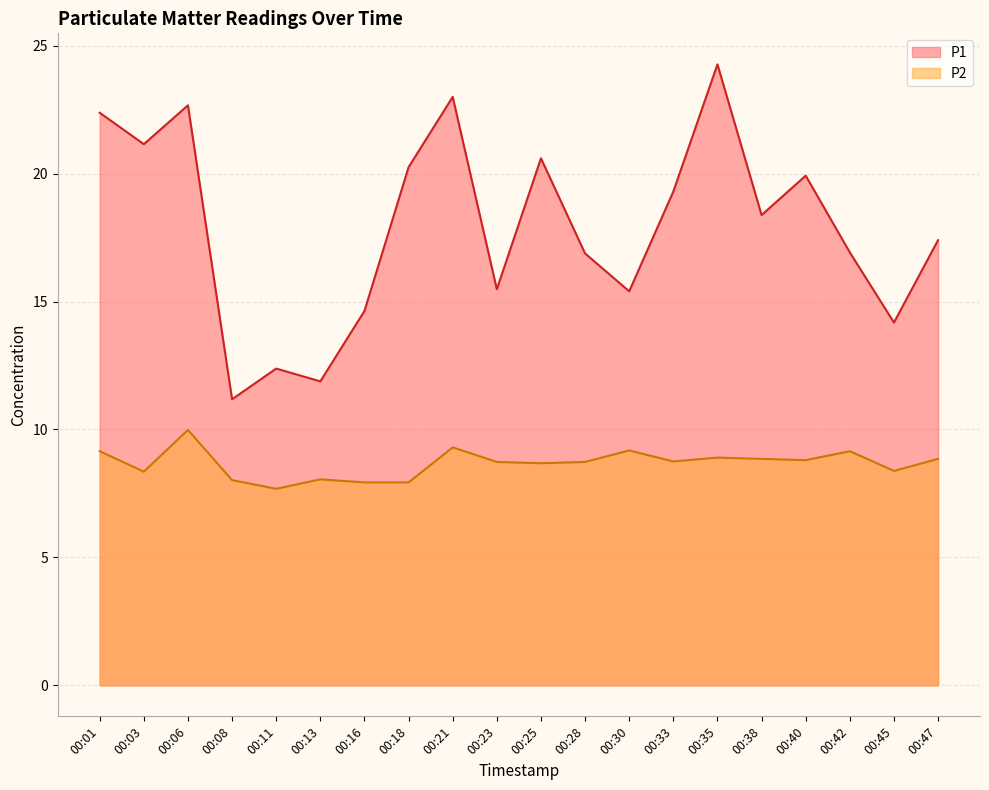

True or false: P1 and P2 intersect in this chart.

False